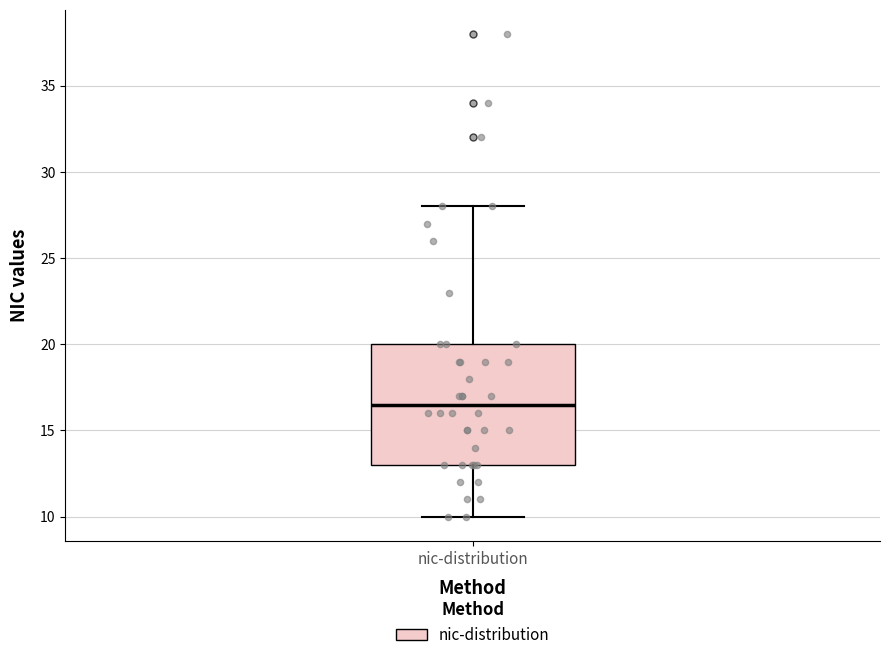

Read this box plot against the y-axis: the position of the median line, the range covered by the box, and the ends of both whiskers. The values are not printed on the chart, so give them approximately, as read against the axis.

median 16.5, box 13.0 to 20.0, whiskers 10.0 to 28.0